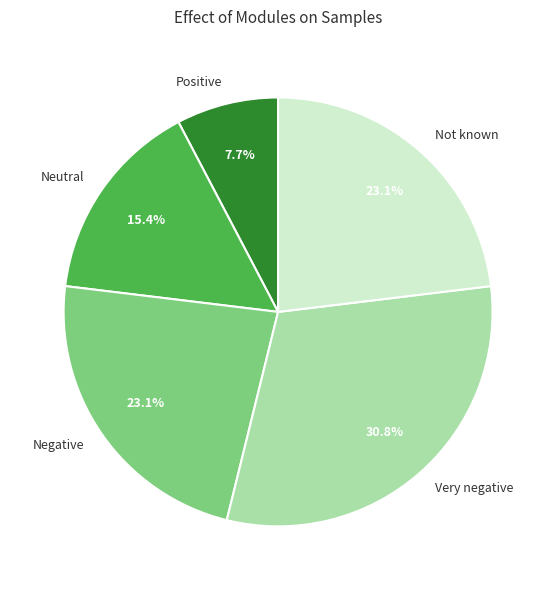

Is Not known the majority of the pie?

No